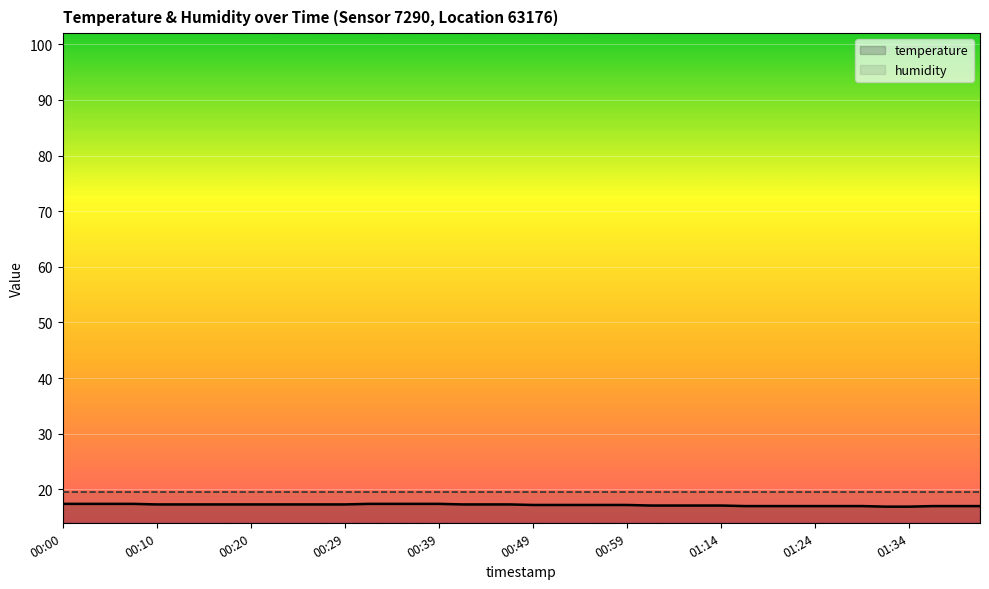

The value of humidity at 00:00 is 30.1. True or false?

False